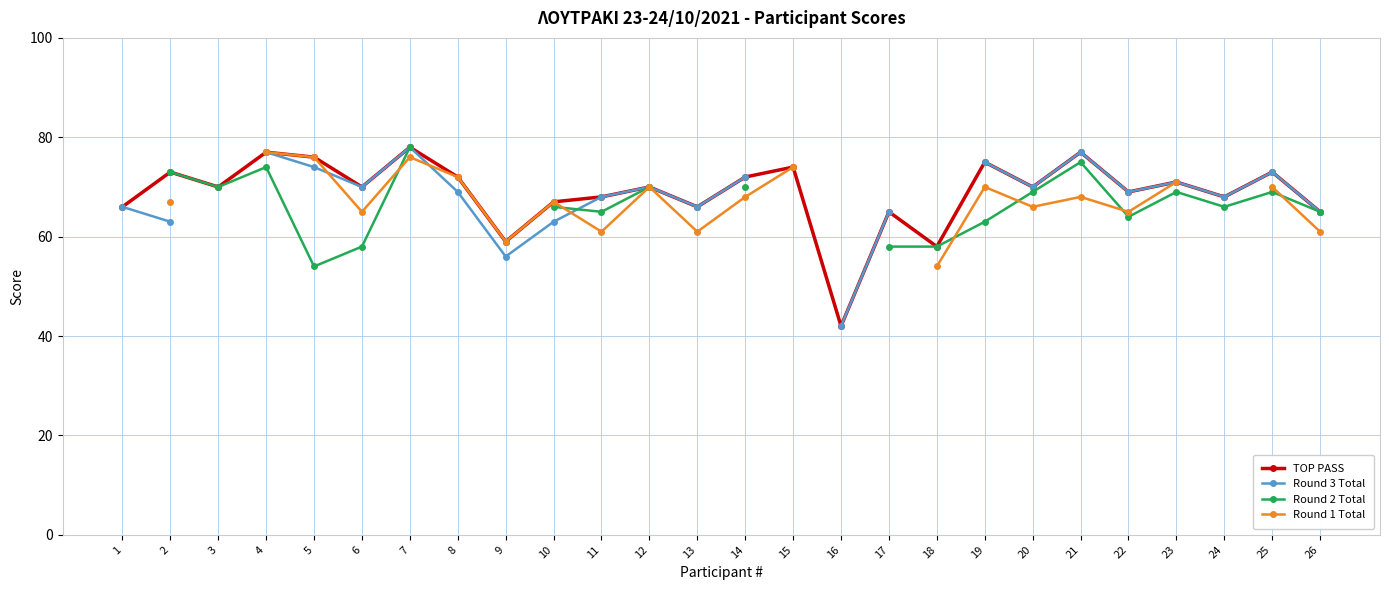

What is the value of the Round 2 Total point at the 4th from the left?

74.0